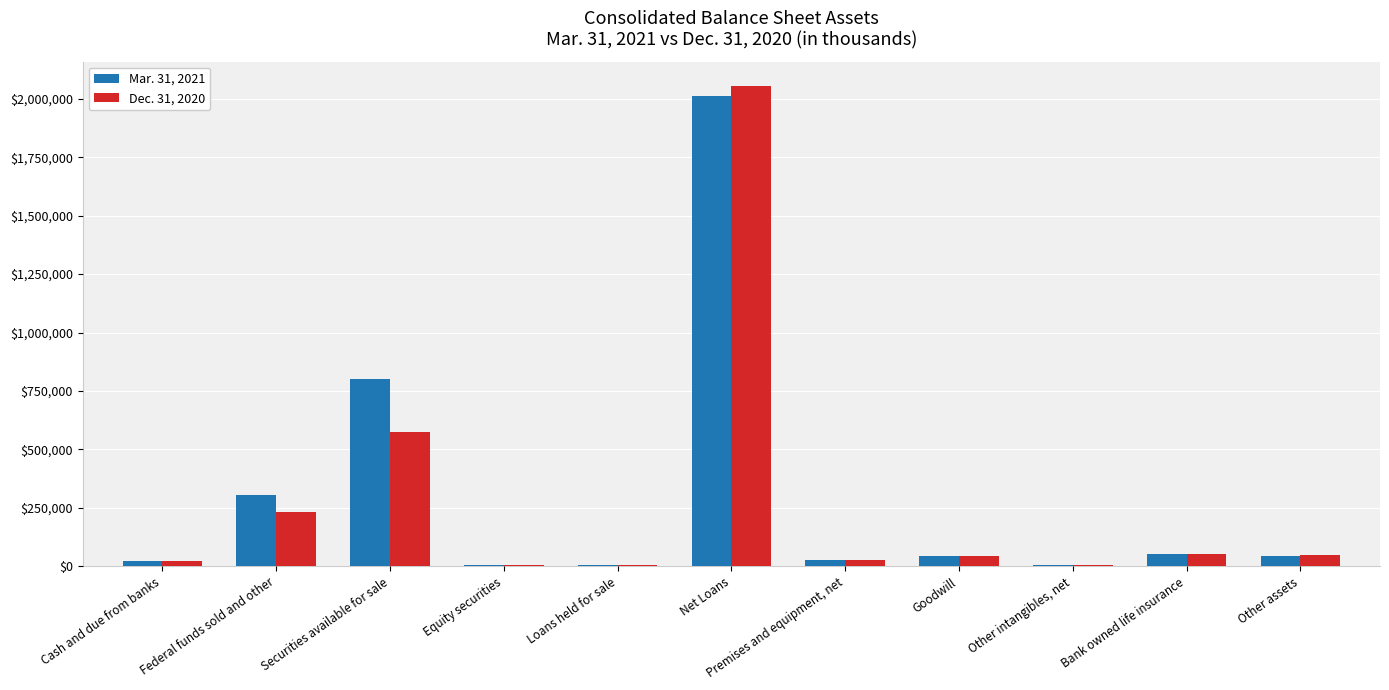

At which label does Dec. 31, 2020 reach its peak?

Net Loans